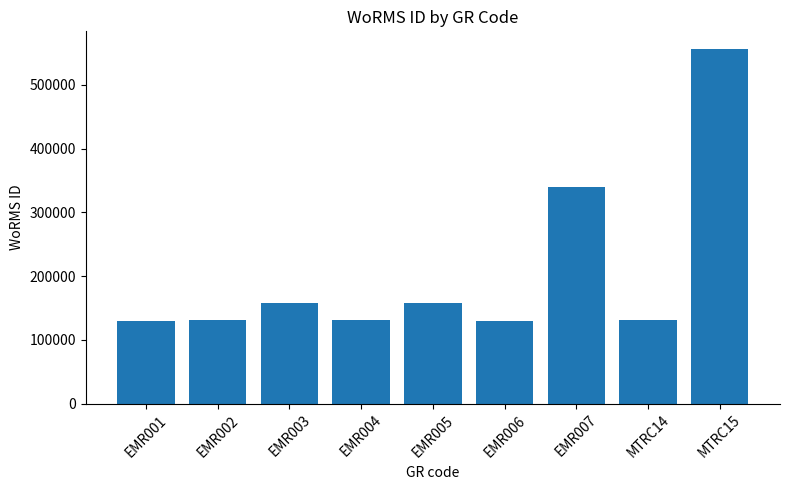

True or false: the data shows 546362 at EMR007.

False